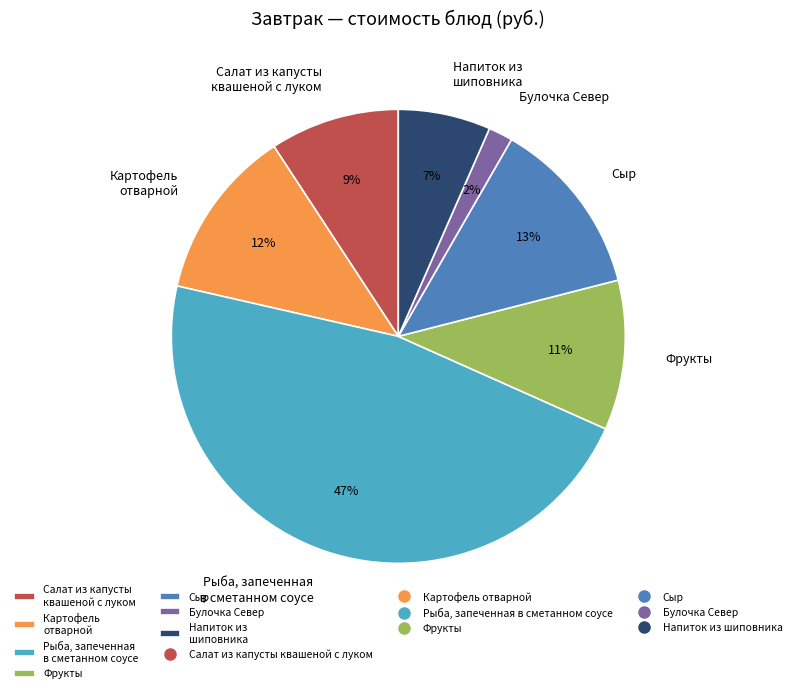

The Булочка Север slice represents 8% of the pie. True or false?

False